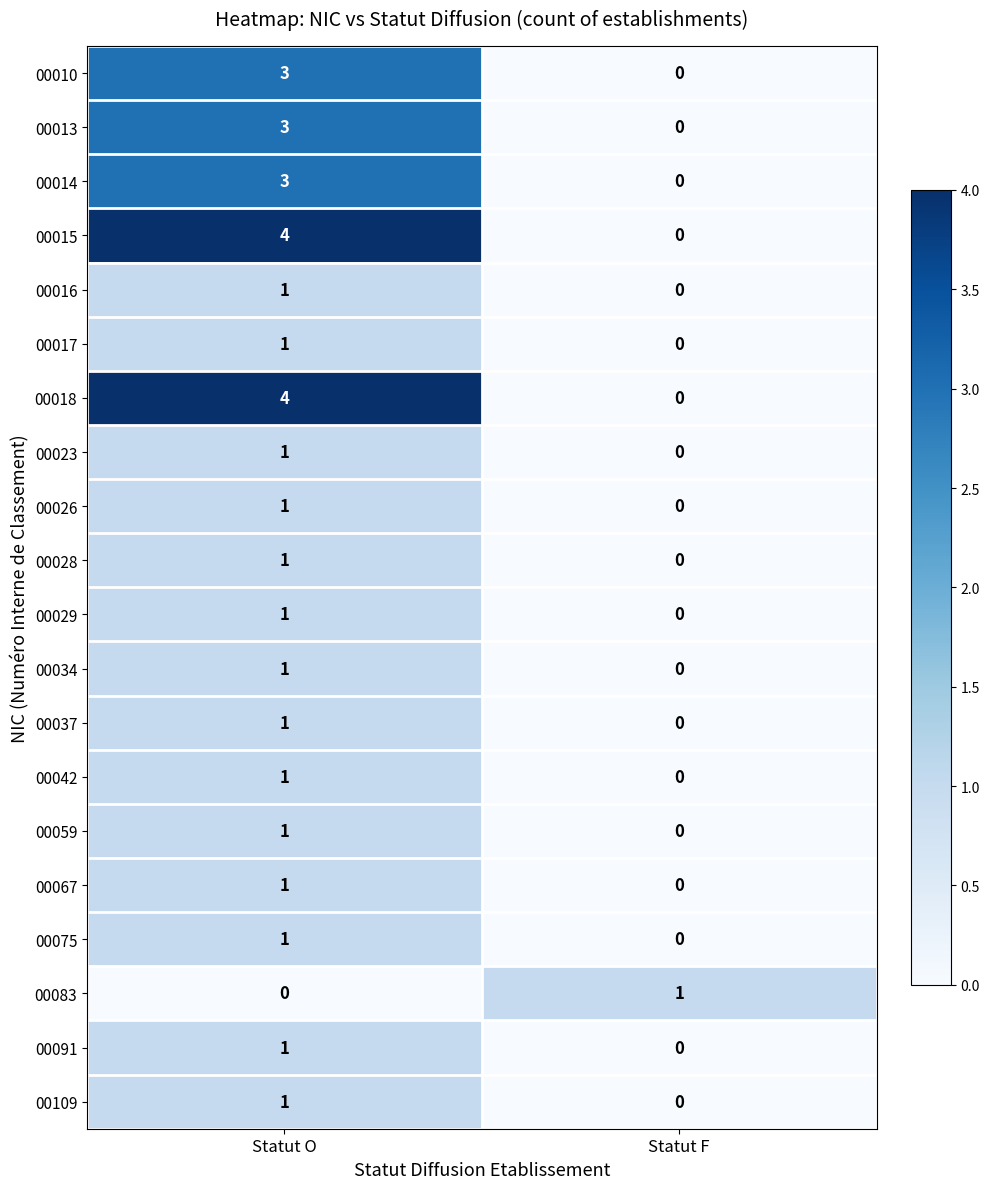

What is the sum of all 00015 values?

4